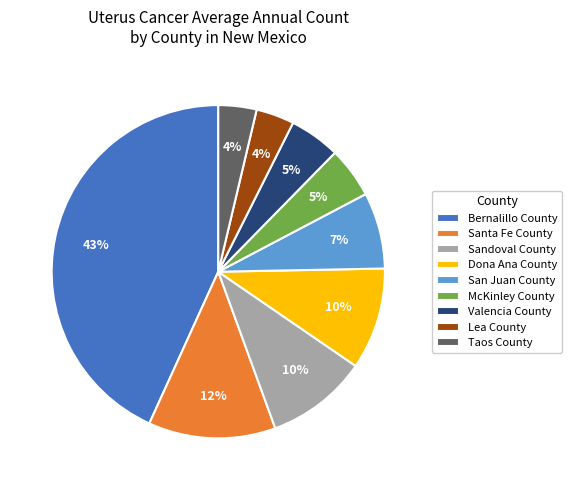

How many segments does this pie chart have?

9